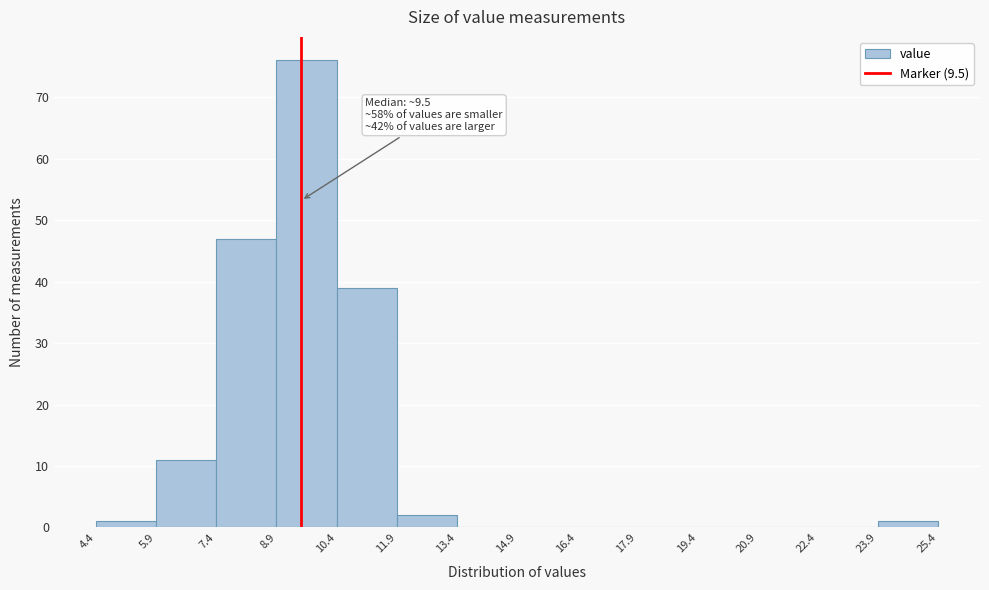

Which range on the x-axis has the tallest bar?

8.9 to 10.4